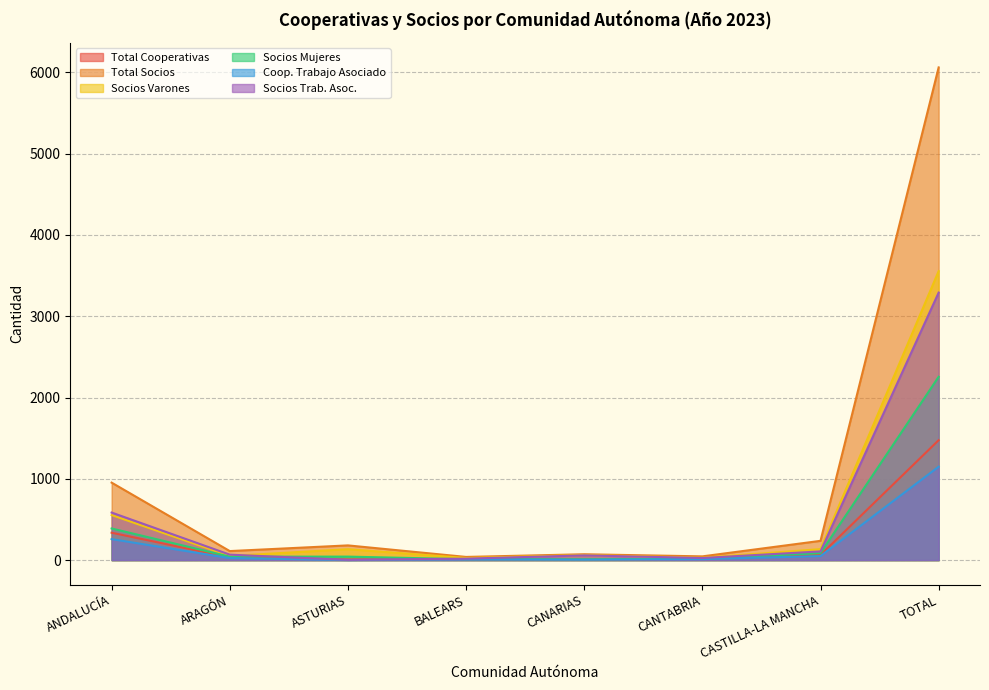

What is the spread (max minus min) of values at CANARIAS?

67